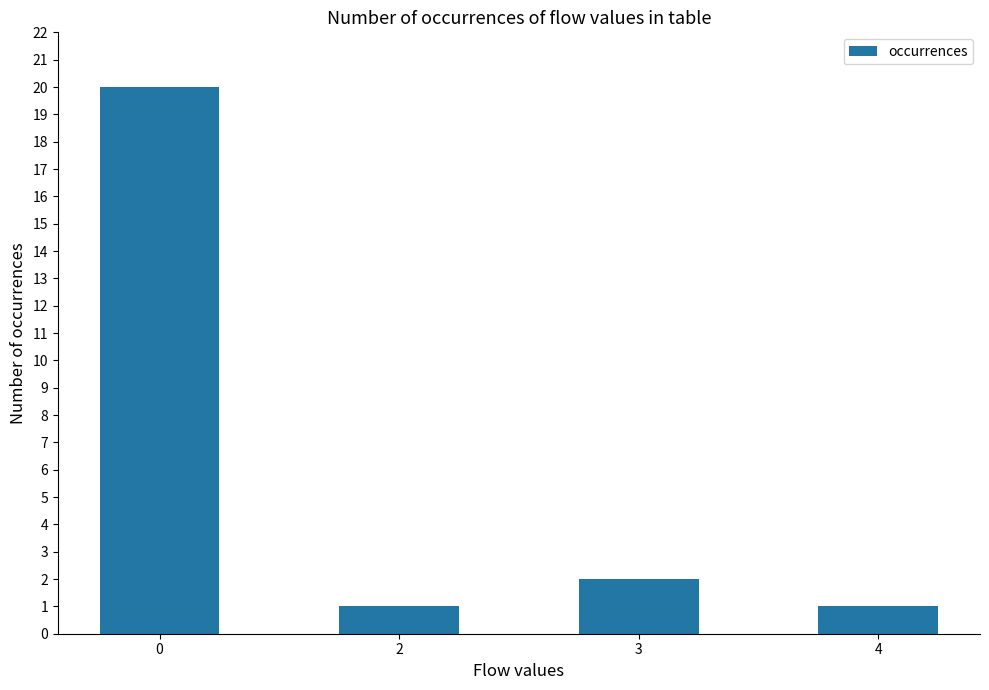

The value at 4 is 1. True or false?

True